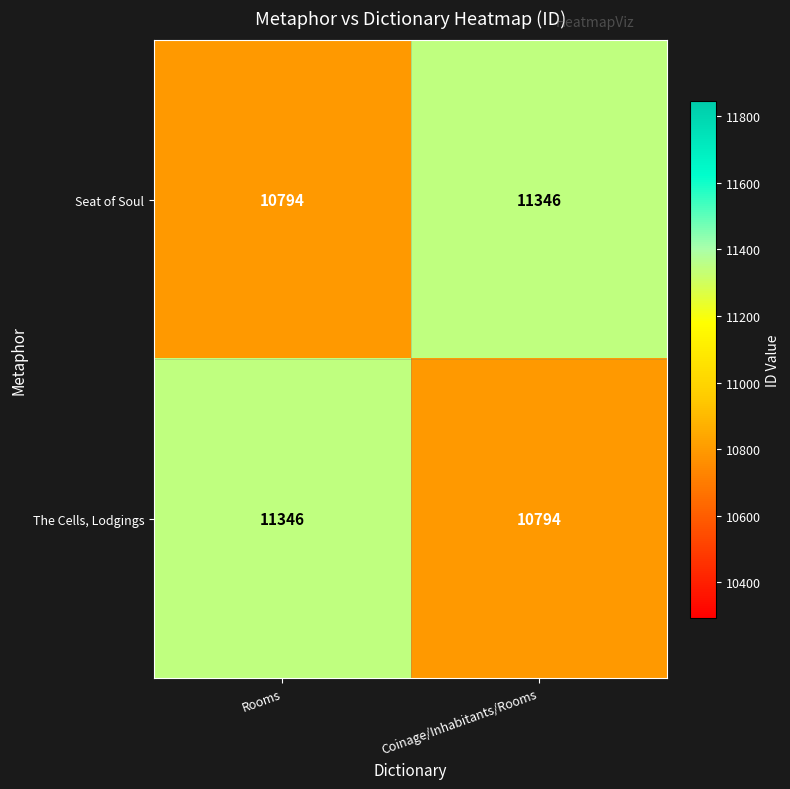

Reading left to right, transcribe all the data shown in this chart.

Seat of Soul: 10794	11346
The Cells, Lodgings: 11346	10794